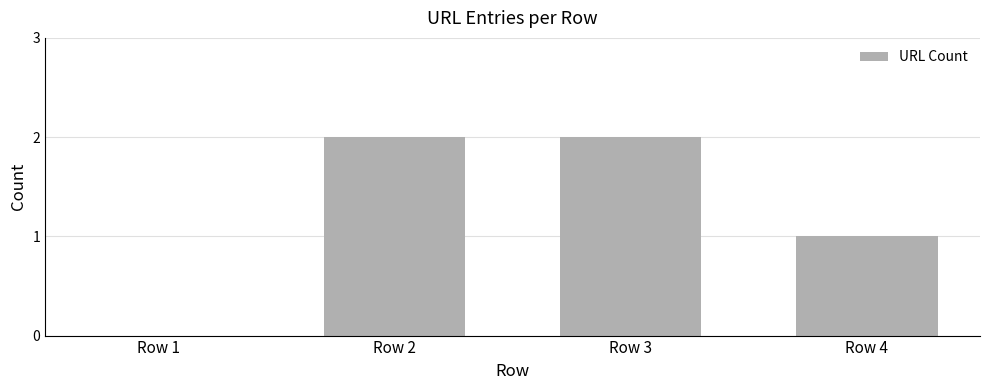

The chart shows a value of 1 at Row 4. True or false?

True